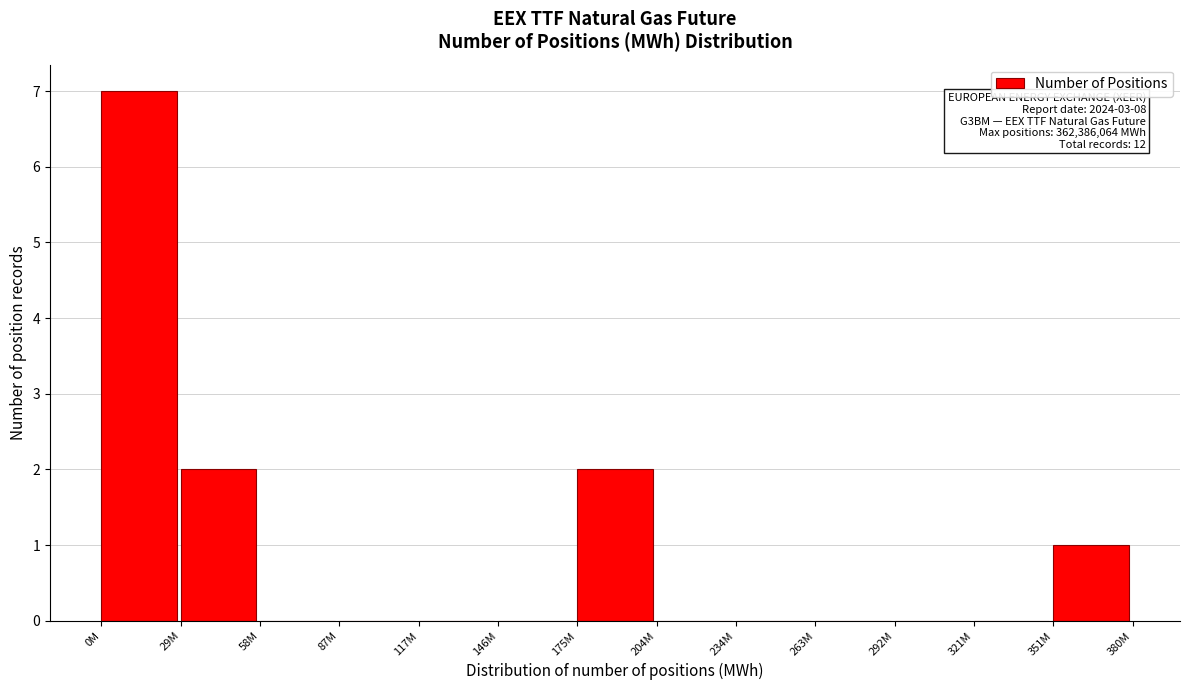

Reading left to right, extract all data points from this chart.

0M=7	29M=2	58M=0	87M=0	117M=0	146M=0	175M=2	204M=0	234M=0	263M=0	292M=0	321M=0	351M=1